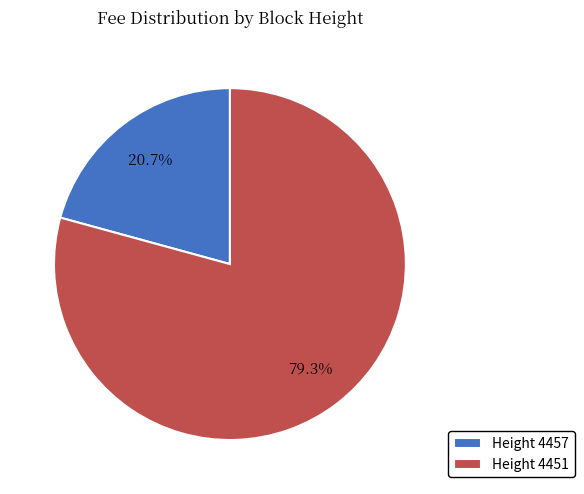

What is the total percentage of Height 4457 and Height 4451?

100.0%